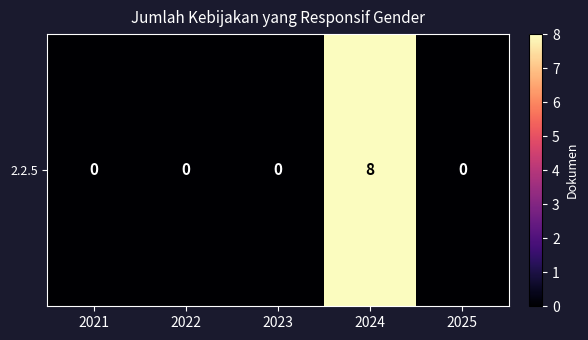

Is it true that the value at 2024 is 12?

False